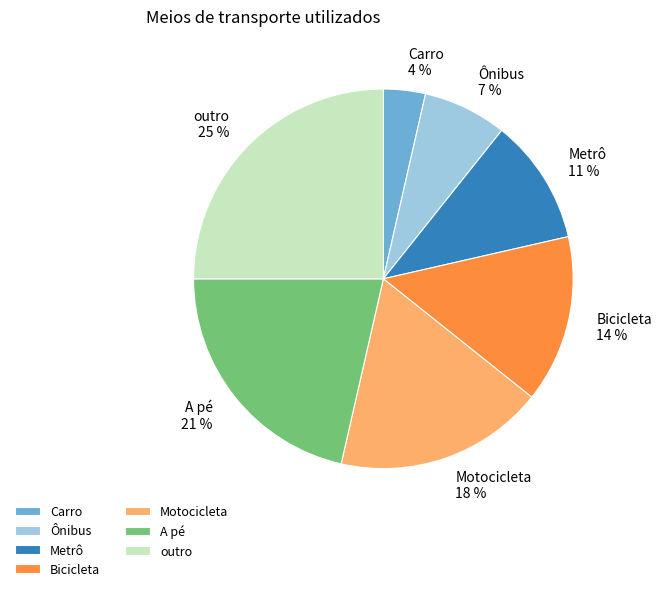

Do Motocicleta and Metrô together represent more than half of the pie?

No